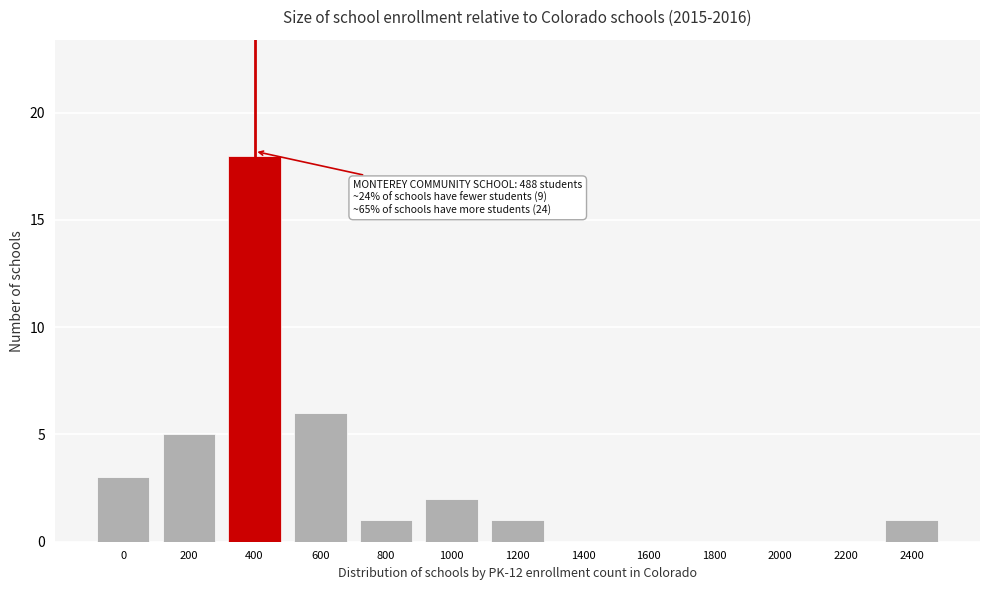

Reading left to right, list all the values displayed in this chart.

0=3	200=5	400=18	600=6	800=1	1000=2	1200=1	1400=0	1600=0	1800=0	2000=0	2200=0	2400=1